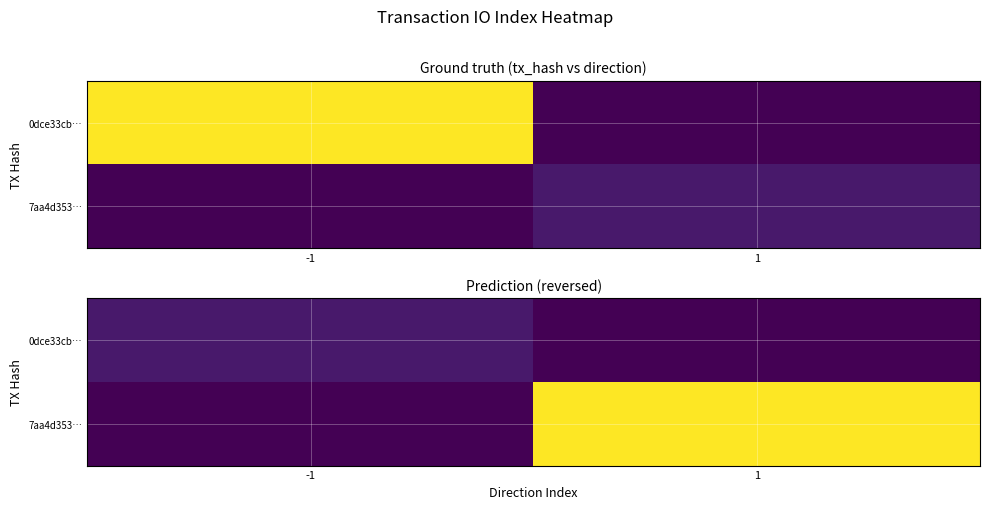

At which label does 0dce33cb… reach its minimum?

1